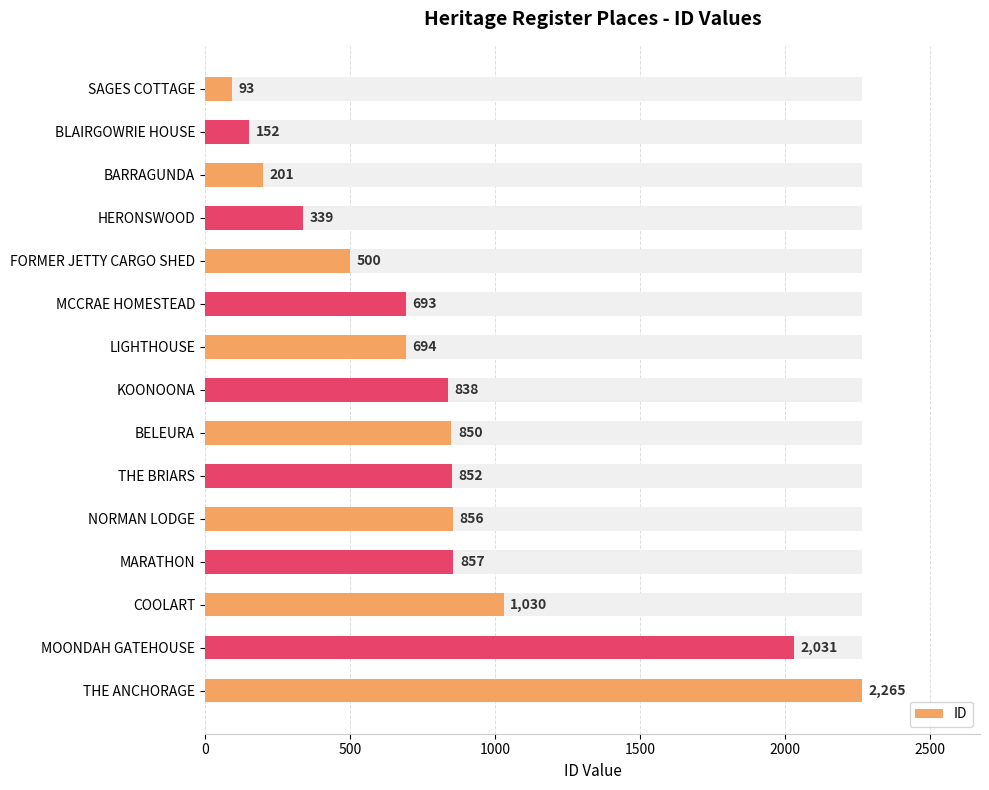

Are the bars horizontal?

Yes